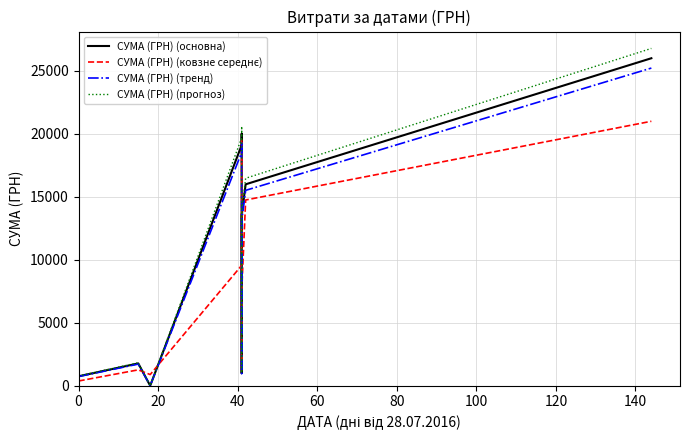

Reading right to left, transcribe all the data shown in this chart.

СУМА (ГРН) (основна): 25998.0	15990.0	13500.0	1299.0	999.0	19995.0	19103.0	1.0	1771.0	750.0
СУМА (ГРН) (ковзне середнє): 20994.0	14745.0	7399.5	1149.0	10497.0	19549.0	9552.0	886.0	1260.5	375.0
СУМА (ГРН) (тренд): 25218.1	15510.3	13095.0	1260.0	969.0	19395.1	18529.9	1.0	1717.9	727.5
СУМА (ГРН) (прогноз): 26777.9	16469.7	13905.0	1338.0	1029.0	20594.9	19676.1	1.0	1824.1	772.5